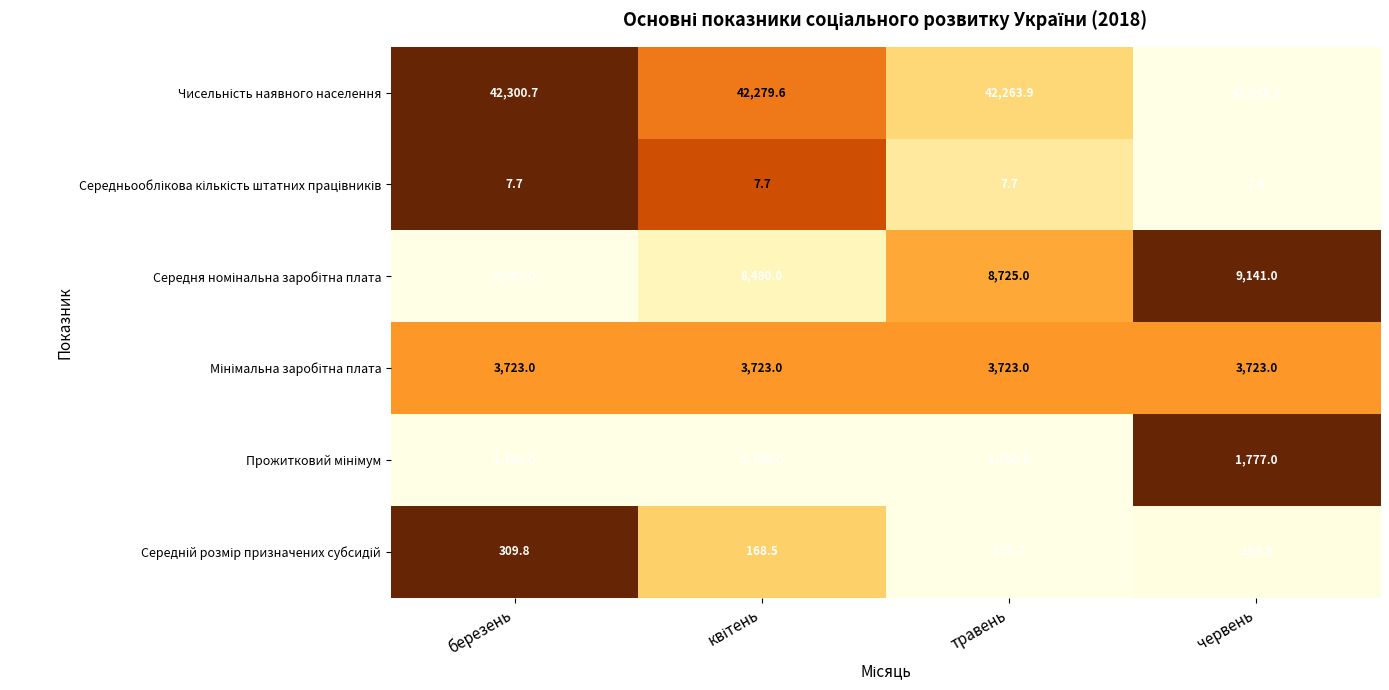

At which category is the sum across all series the highest?

червень